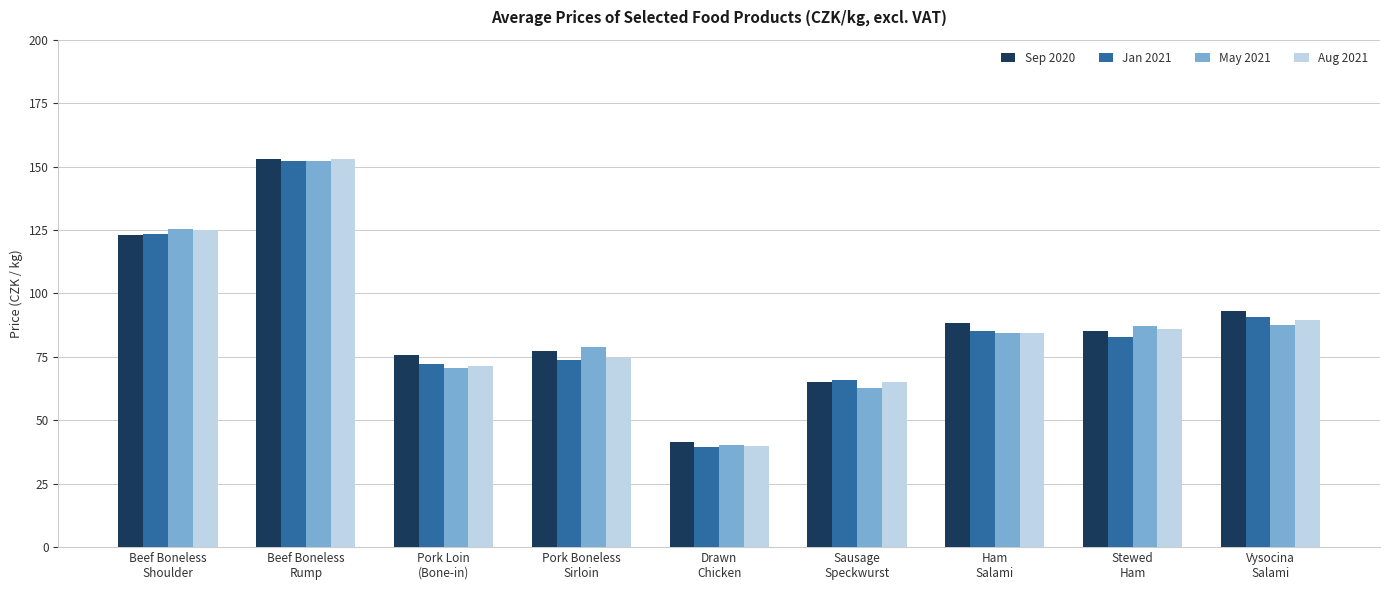

The Aug 2021 series shows 65.0 at Sausage
Speckwurst. True or false?

True